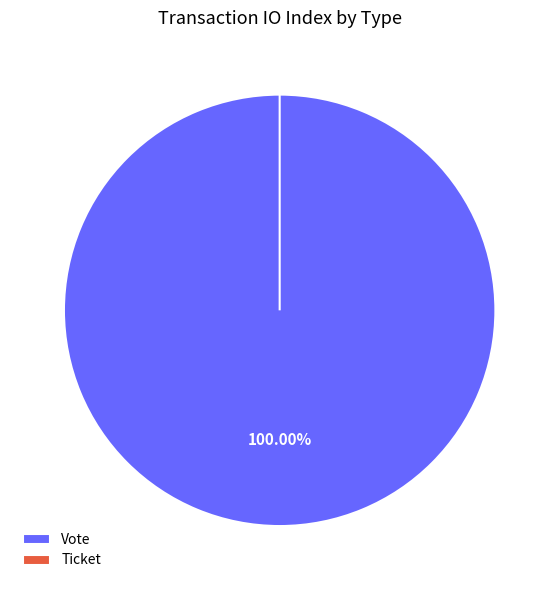

To the nearest percent, what is the difference between the largest and smallest slice percentages?

100%